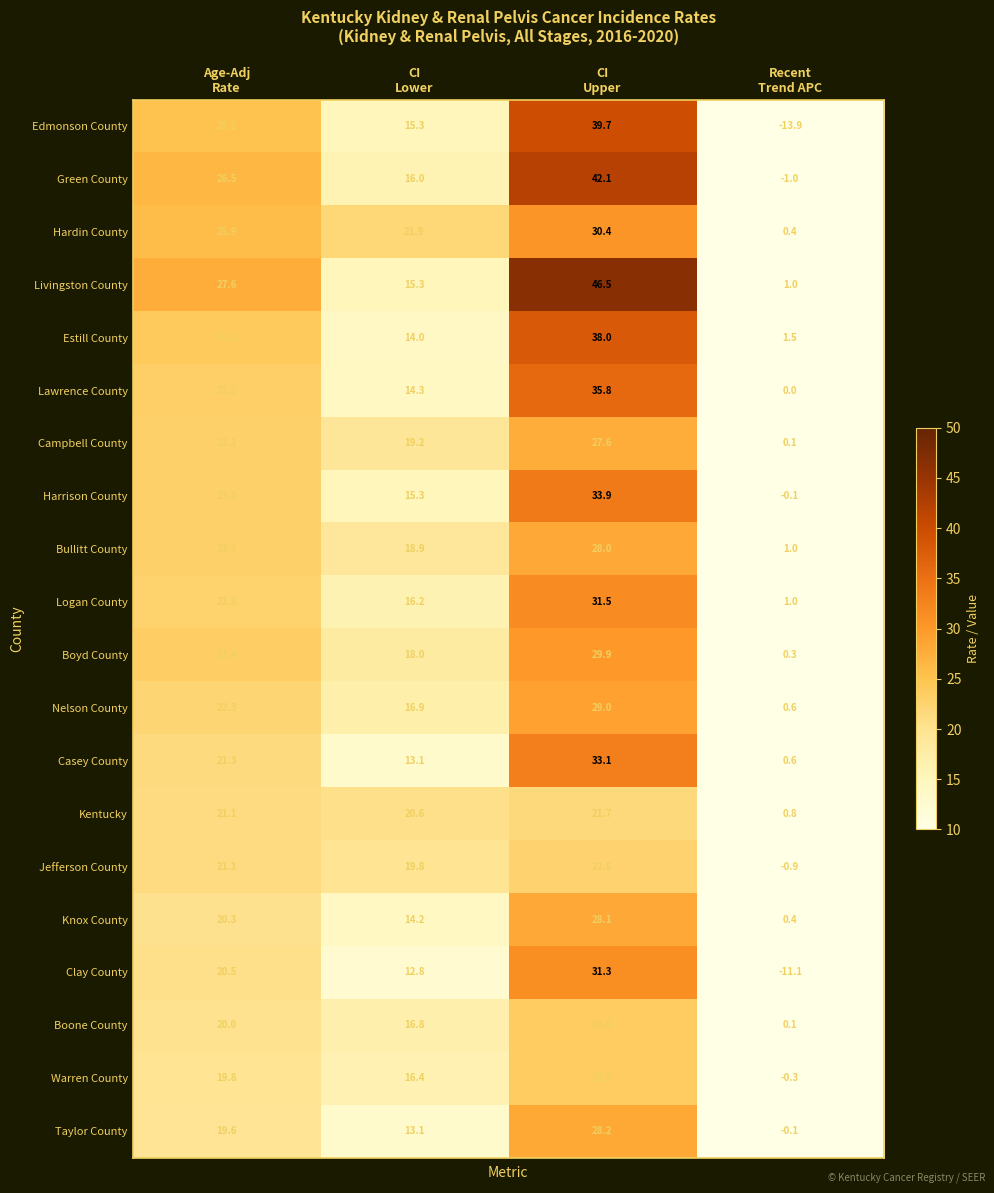

Which series has the widest spread of values?

Edmonson County